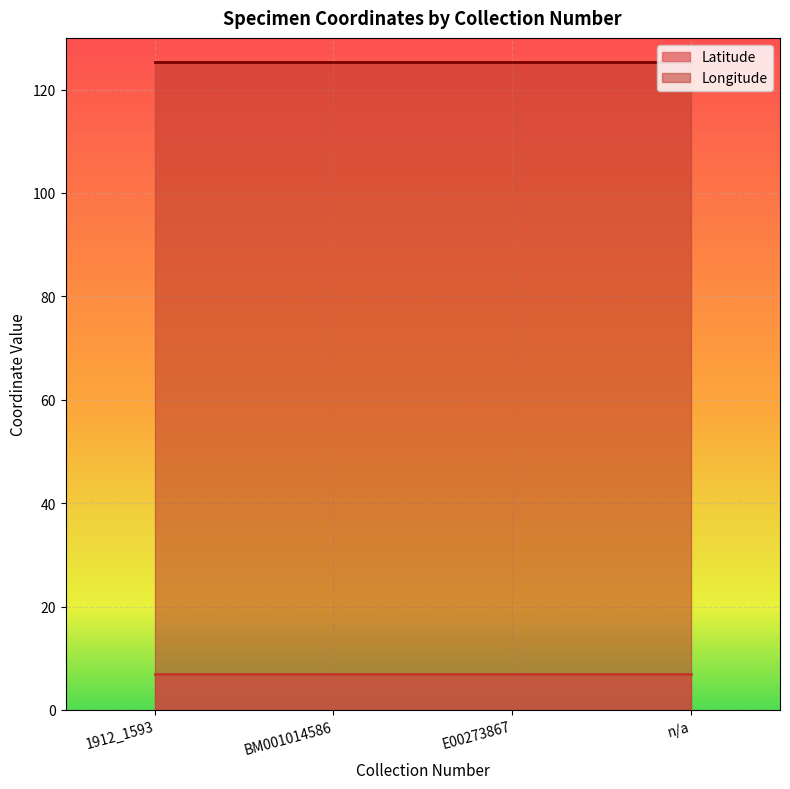

Which category has the highest value across all series?

1912_1593